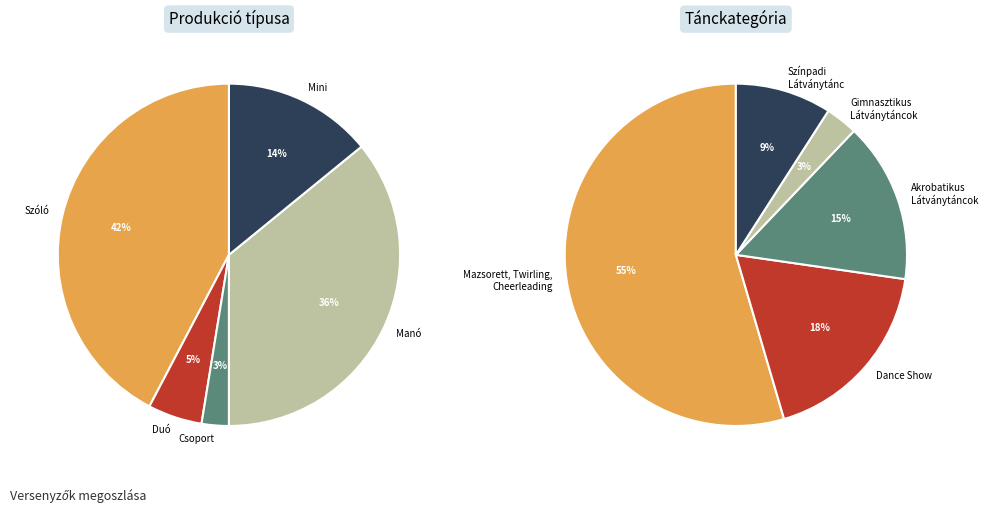

Which category has the smallest portion of the pie?

Csoport